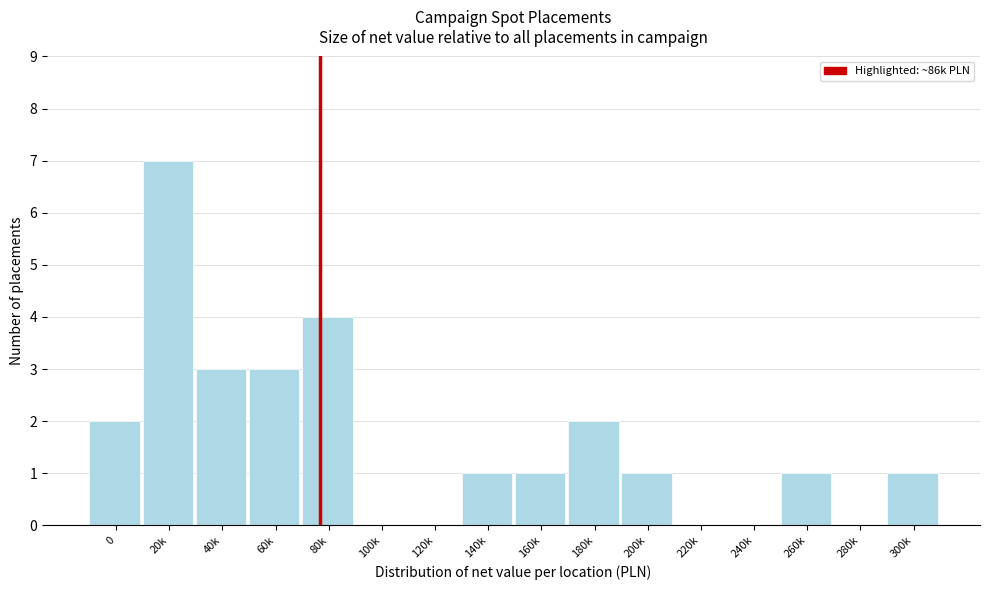

Reading left to right, what are all the values shown in this chart?

0=2	20k=7	40k=3	60k=3	80k=4	100k=0	120k=0	140k=1	160k=1	180k=2	200k=1	220k=0	240k=0	260k=1	280k=0	300k=1